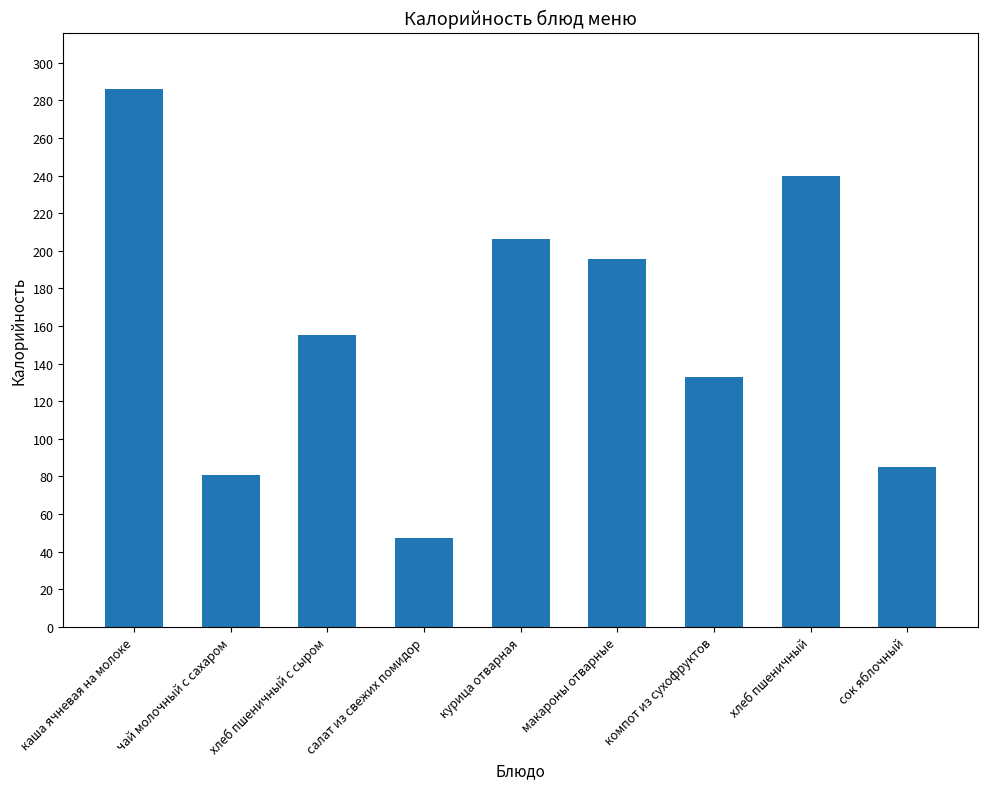

Where does the data first go above 155?

каша ячневая на молоке